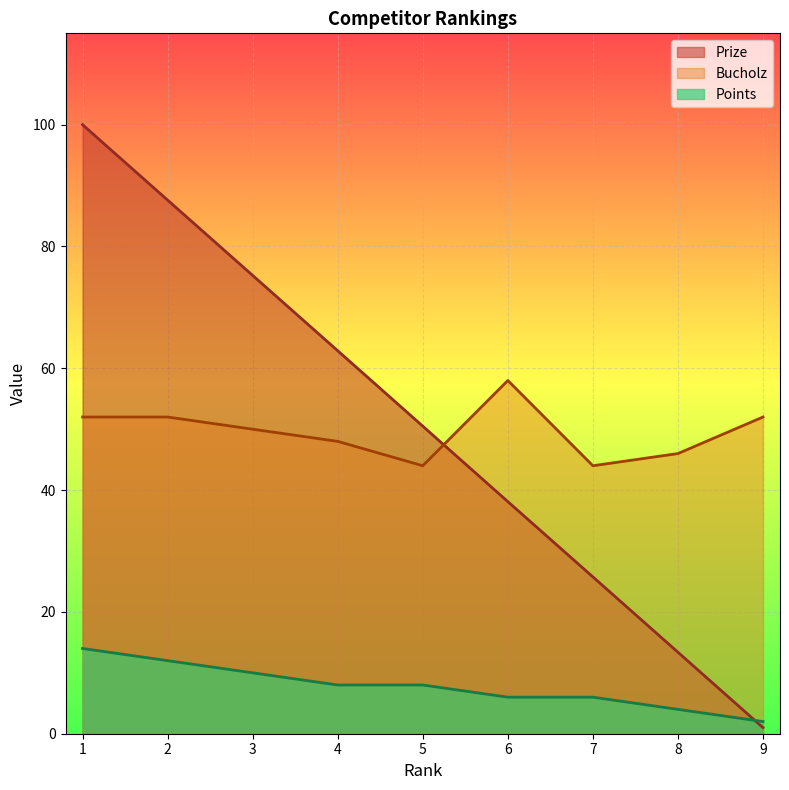

The Bucholz series shows 18.4 at 6. True or false?

False